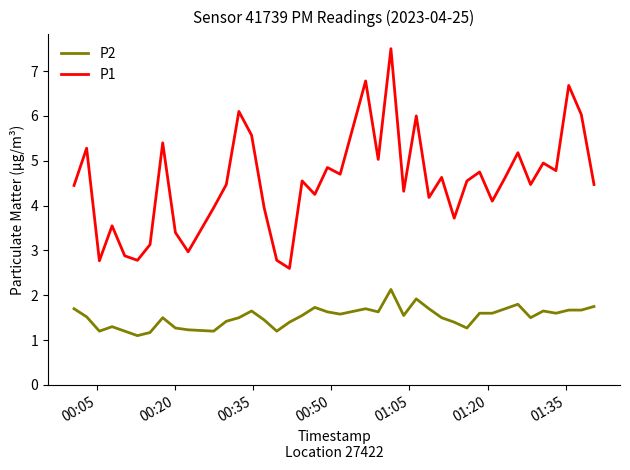

What is the minimum value shown in the chart?

1.1